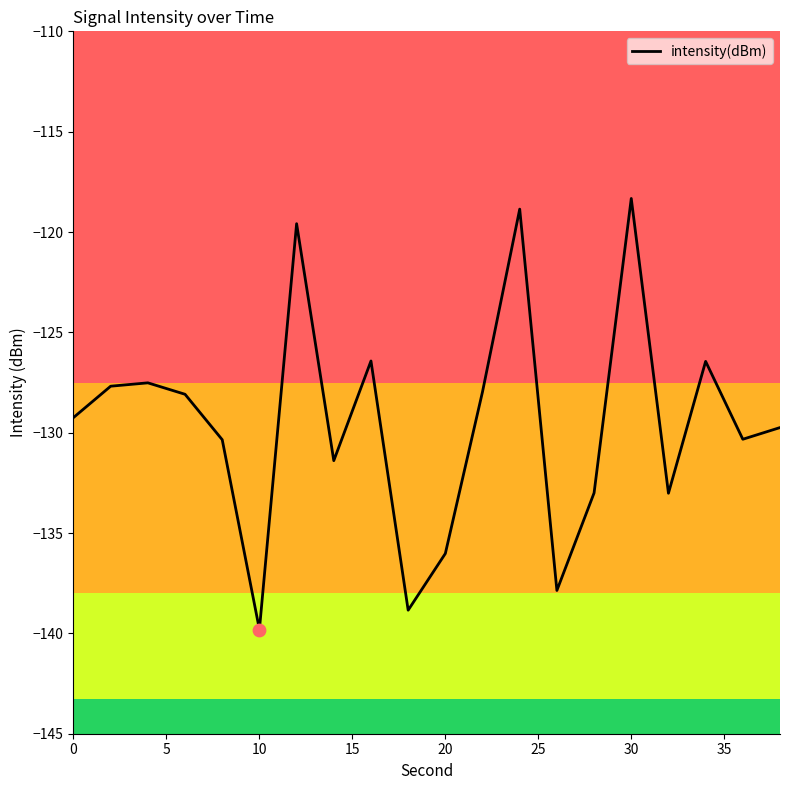

What is the greatest value displayed?

-118.3